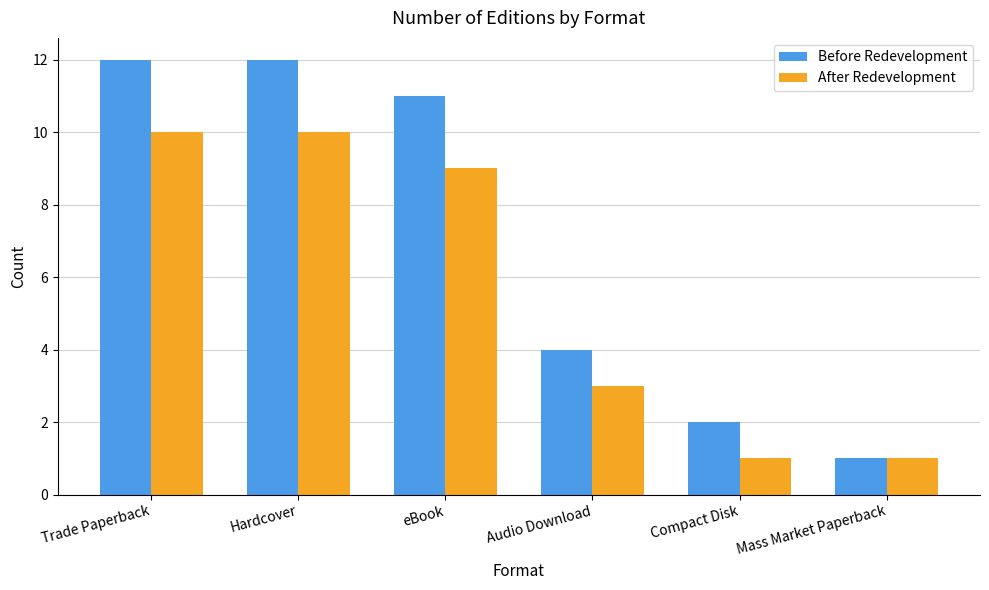

Where is Before Redevelopment nearest to the value 6?

Audio Download